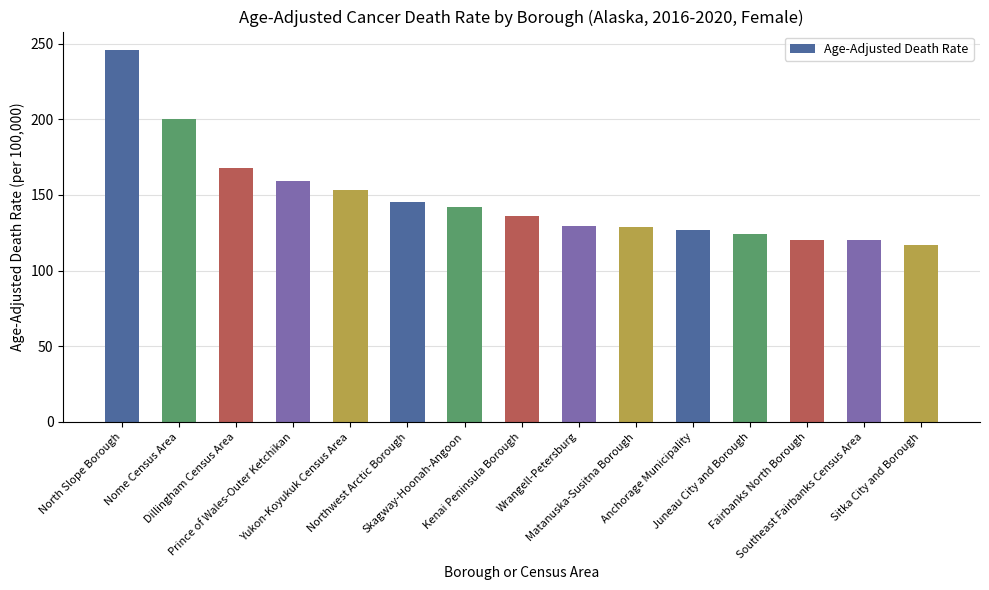

How many bars are there in total?

15